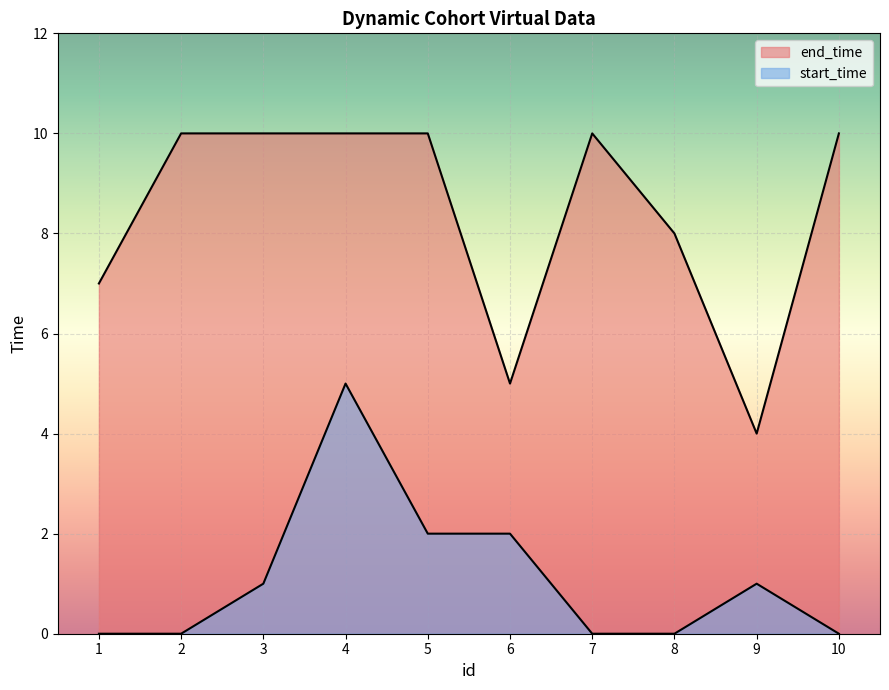

What is the sum of all start_time values?

11